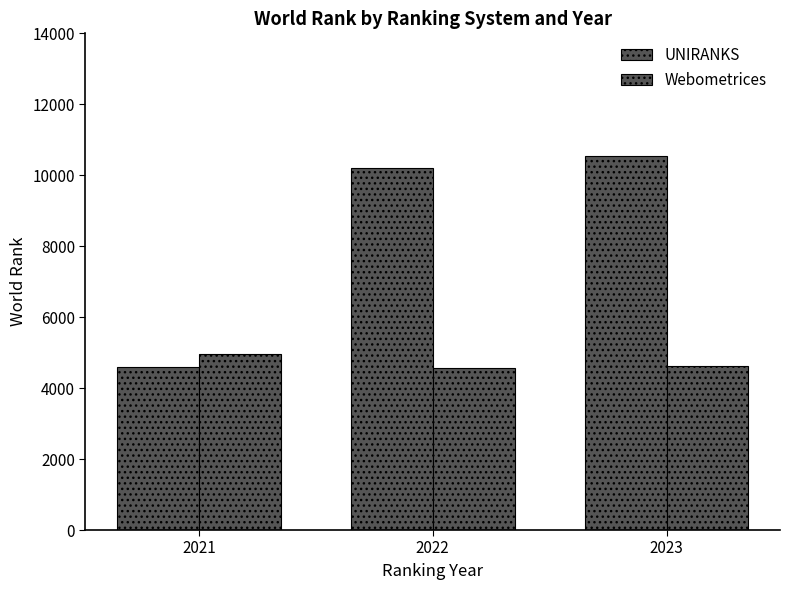

How many bars are there in total?

6